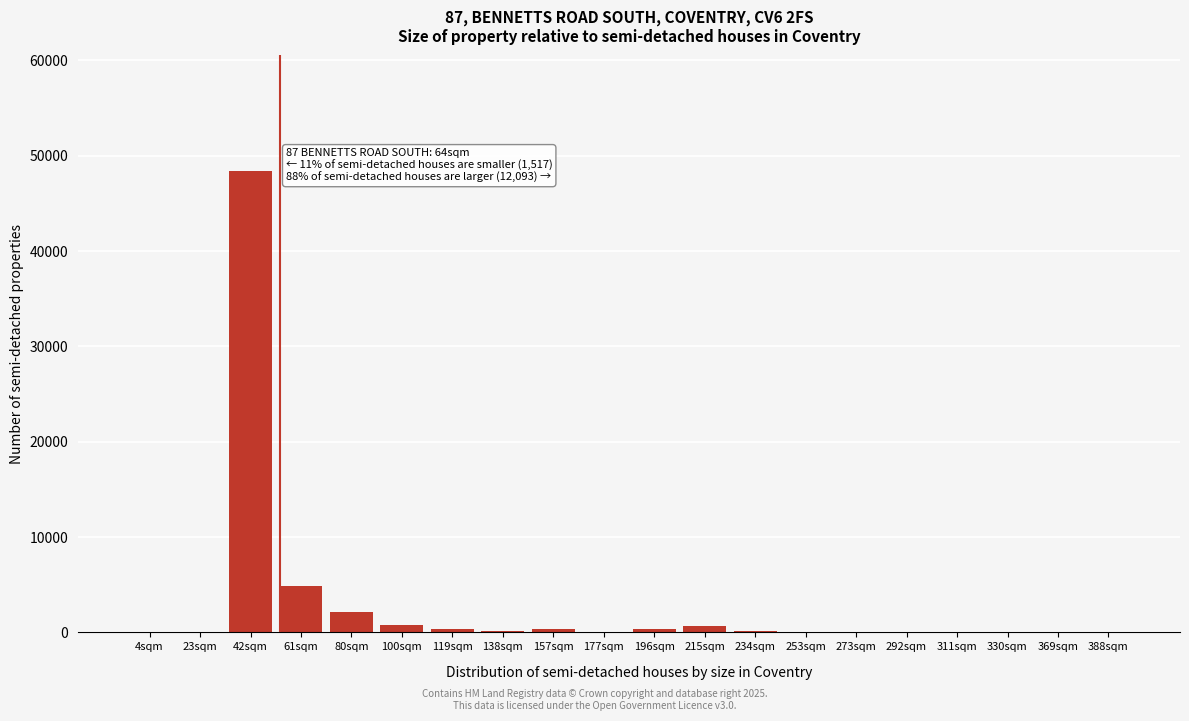

At which category does the chart reach its peak across all series?

42sqm